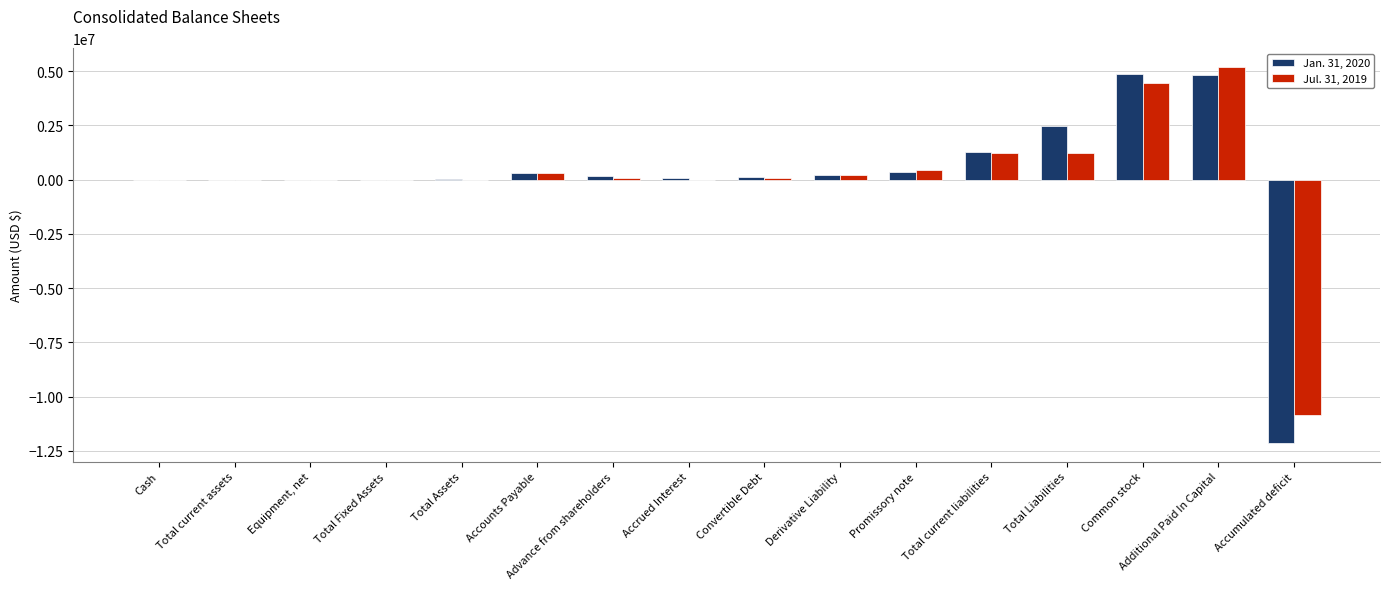

What is the maximum value shown in the chart?

5190011